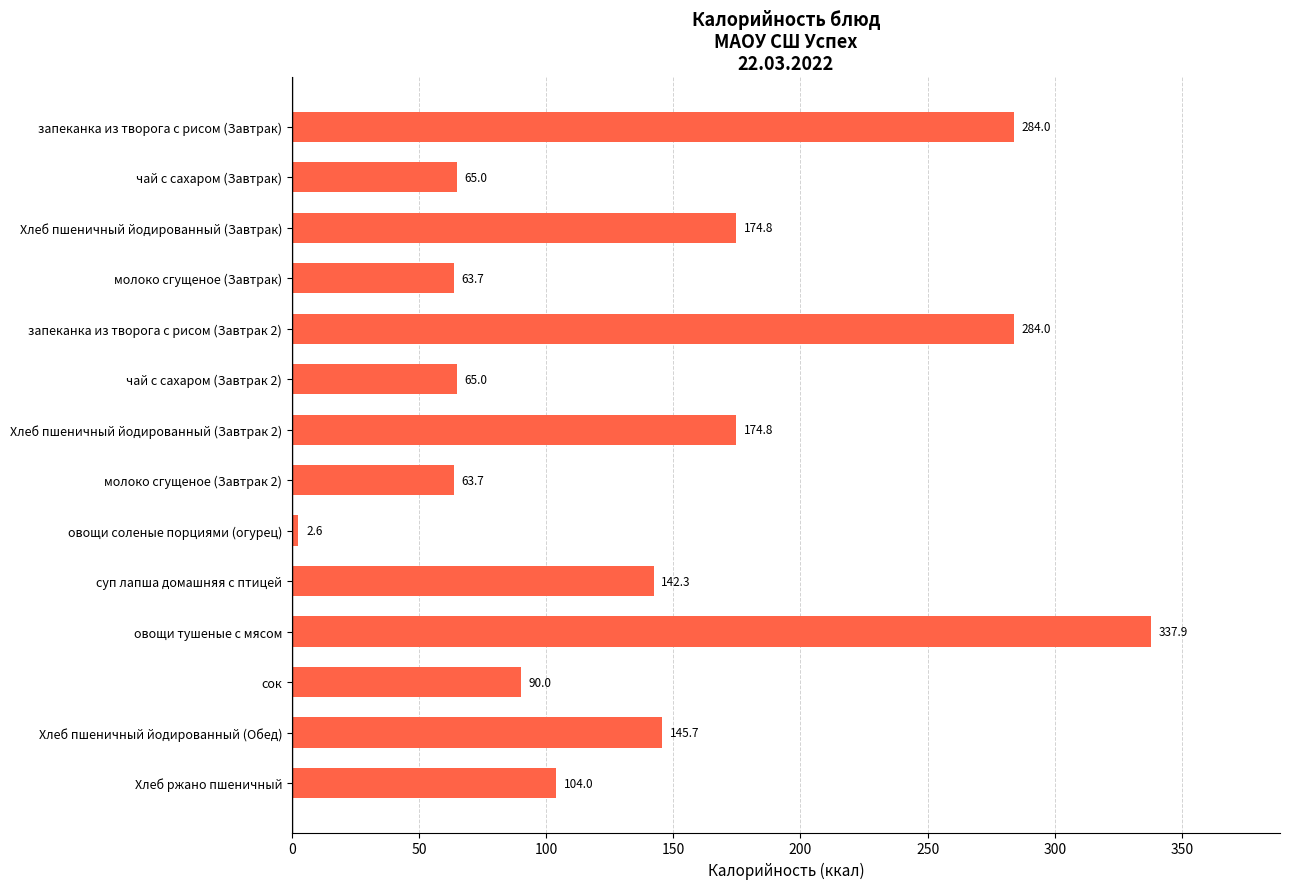

What is the label of the 4th bar from the bottom?

овощи тушеные с мясом